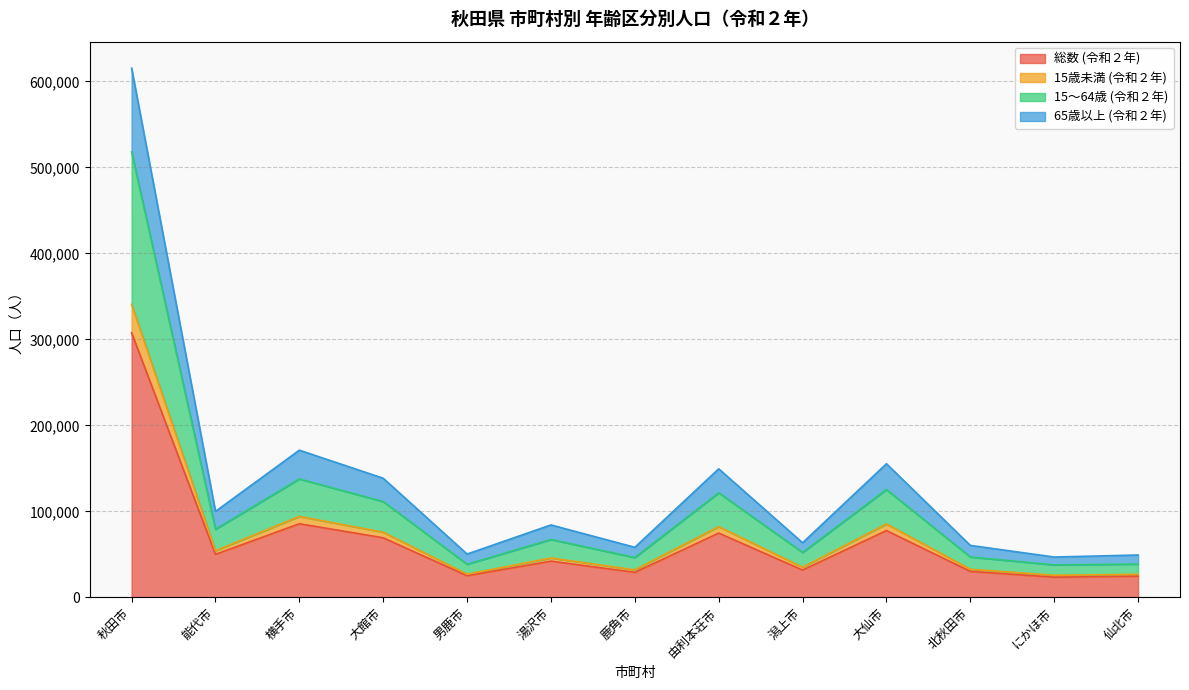

At which category is the sum across all series the highest?

秋田市